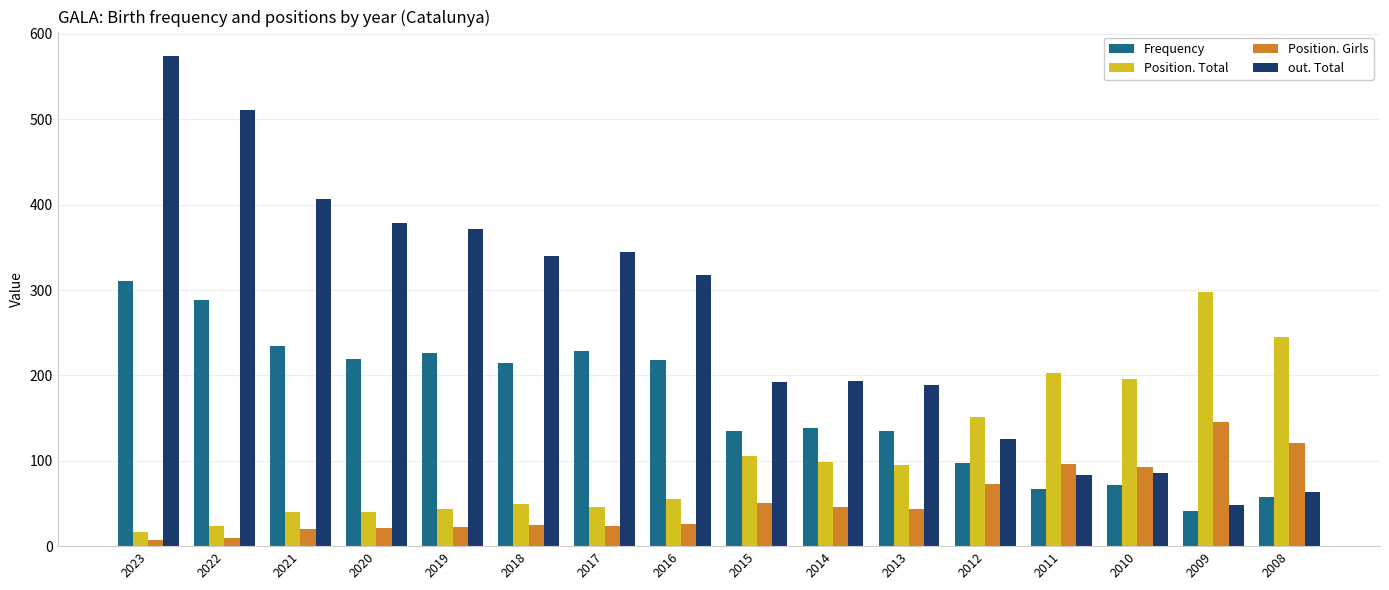

Does the chart contain any negative values?

No